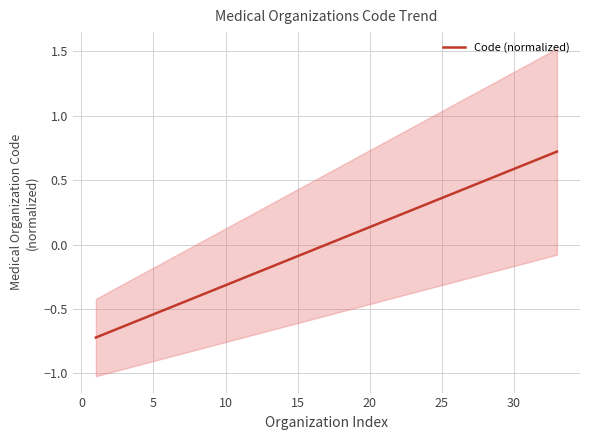

Is it true that Code (normalized) equals -0.2 at 5?

False